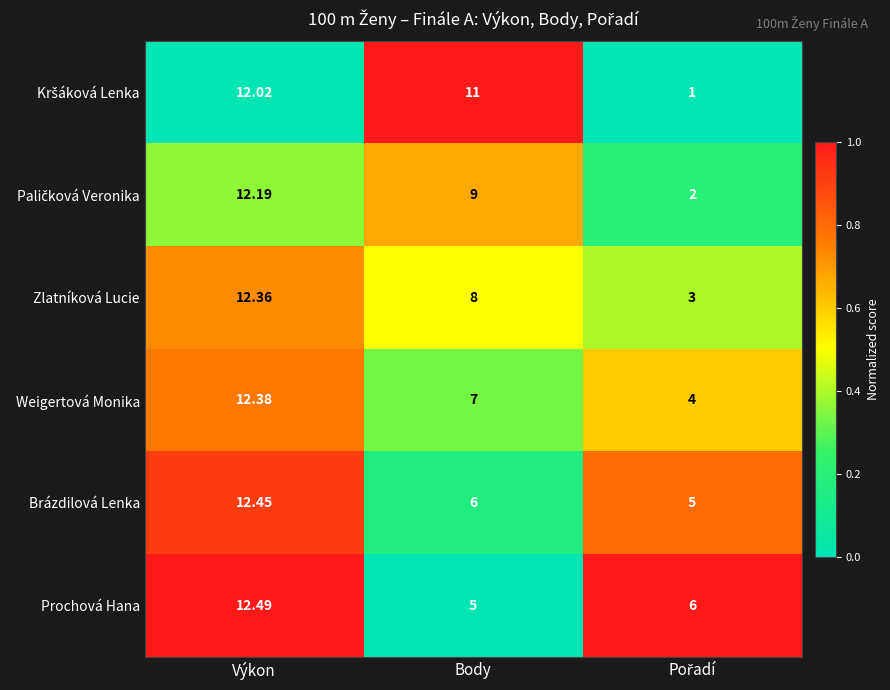

Which category has the highest value across all series?

Výkon